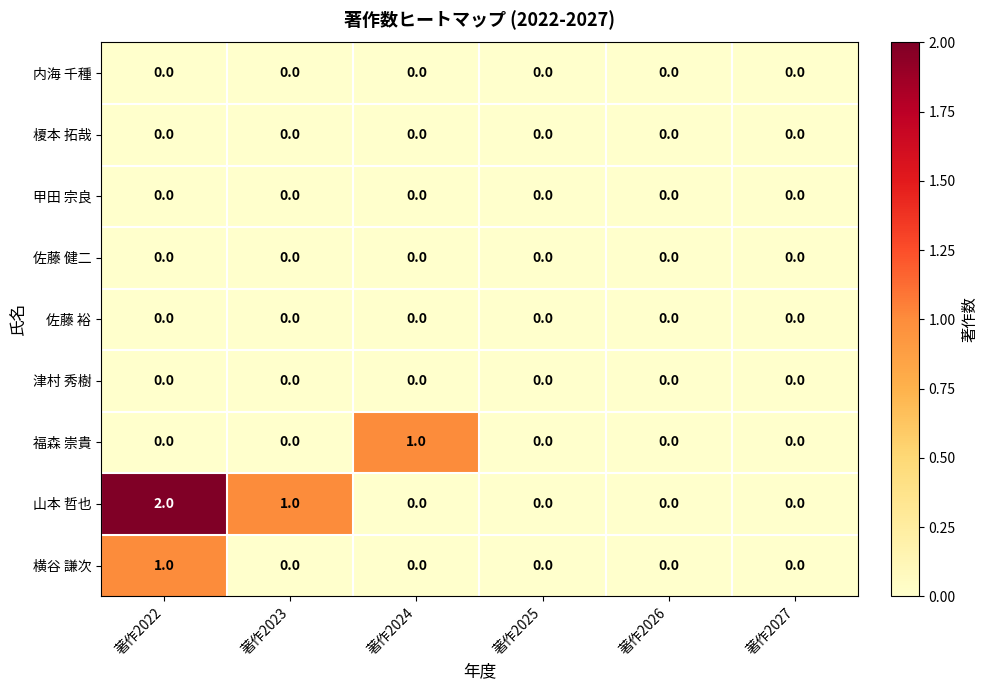

The value of 佐藤 裕 at 著作2023 is 0. True or false?

True